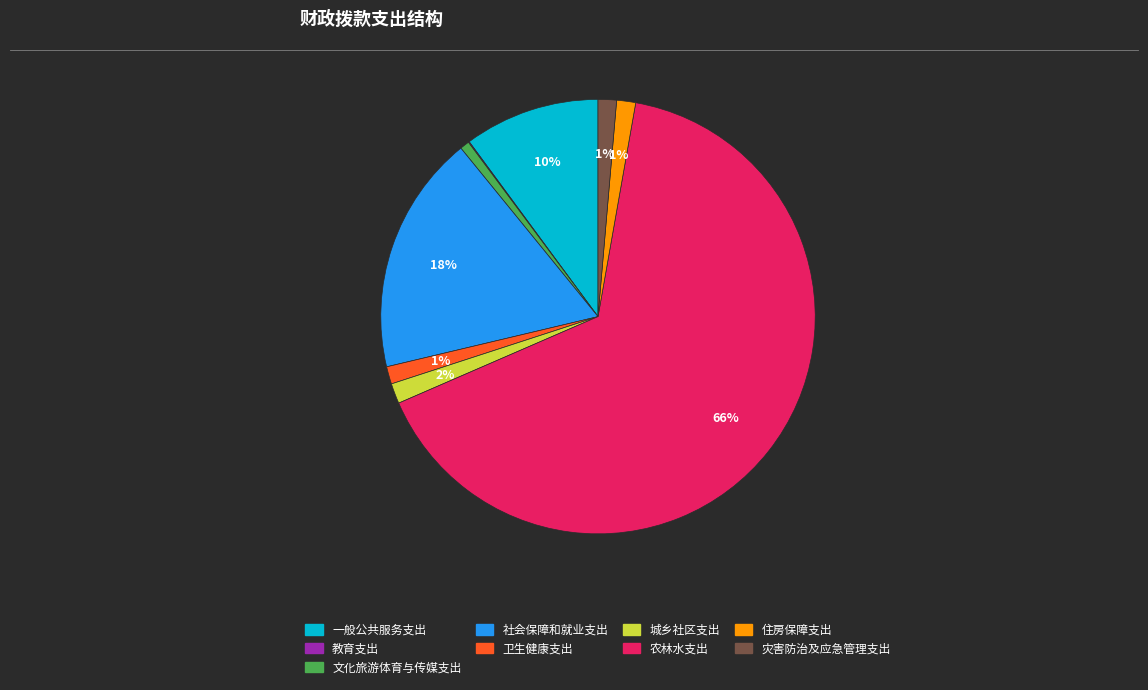

To the nearest percent, what is the combined percentage of 文化旅游体育与传媒支出 and 社会保障和就业支出?

19%